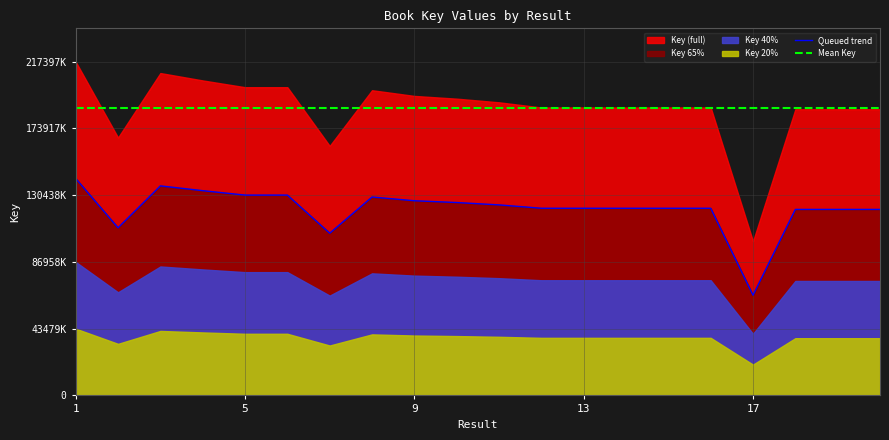

What is the value of the Mean Key point at the 19th from the left?

187022729.4